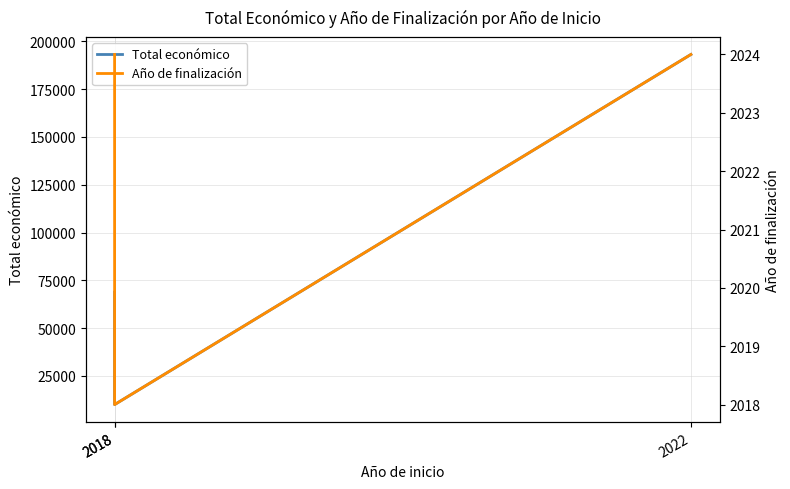

Reading left to right, transcribe all the data shown in this chart.

Total económico: 68803	10000	193149
Año de finalización: 2024	2018	2024